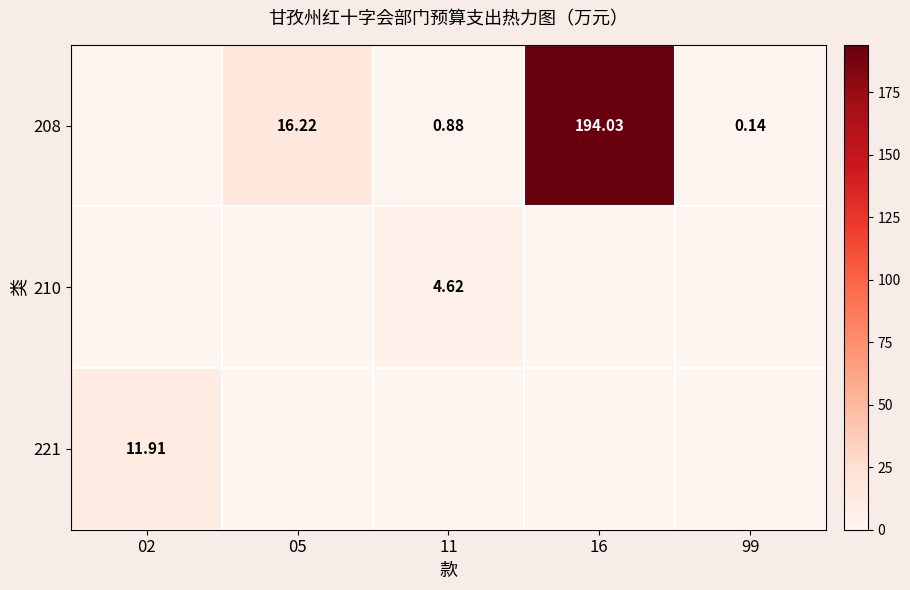

What is the difference between the highest and lowest values at 16?

194.0